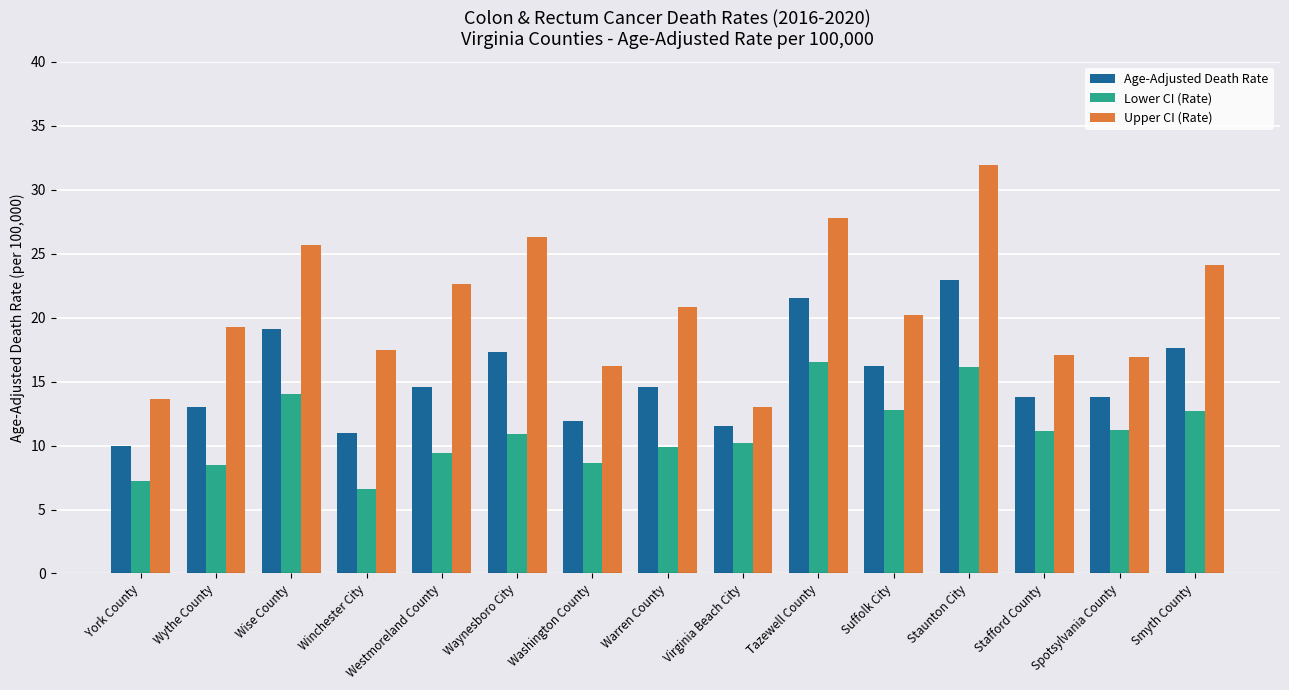

At Tazewell County, list the series in order from smallest to largest.

Lower CI (Rate), Age-Adjusted Death Rate, Upper CI (Rate)